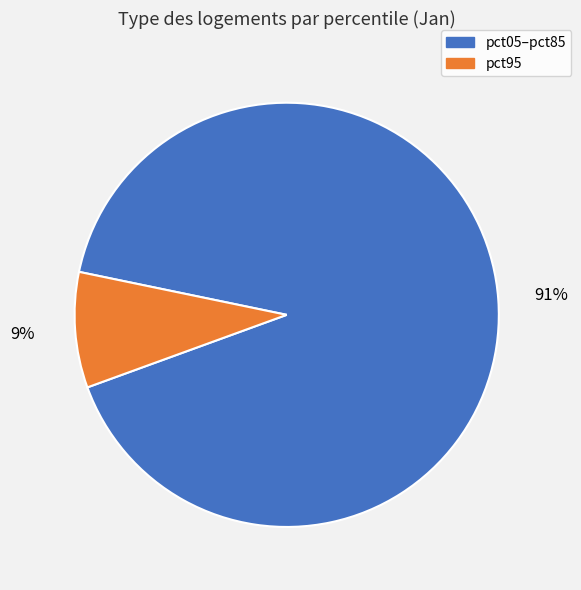

Is it true that pct05–pct85 is 91% of the pie?

True